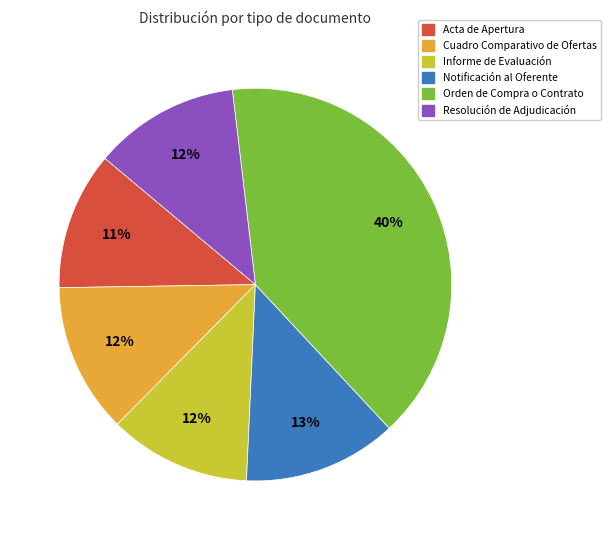

What is the largest slice in the pie chart?

Orden de Compra o Contrato